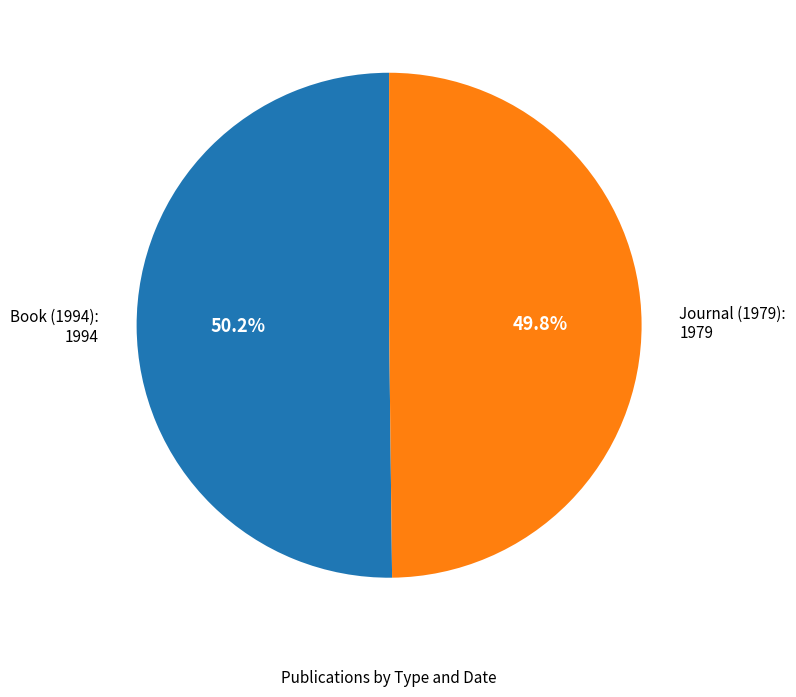

Is it true that Journal (1979) is 50% of the pie?

True